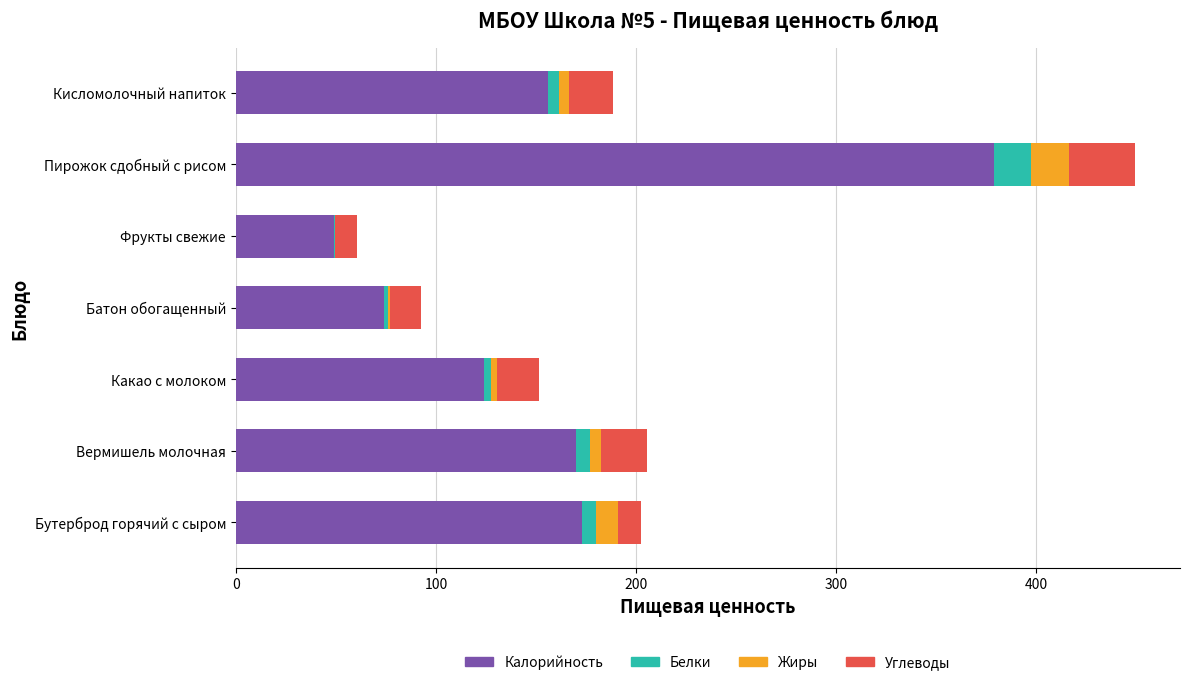

At which category is the sum across all series the highest?

Пирожок сдобный с рисом